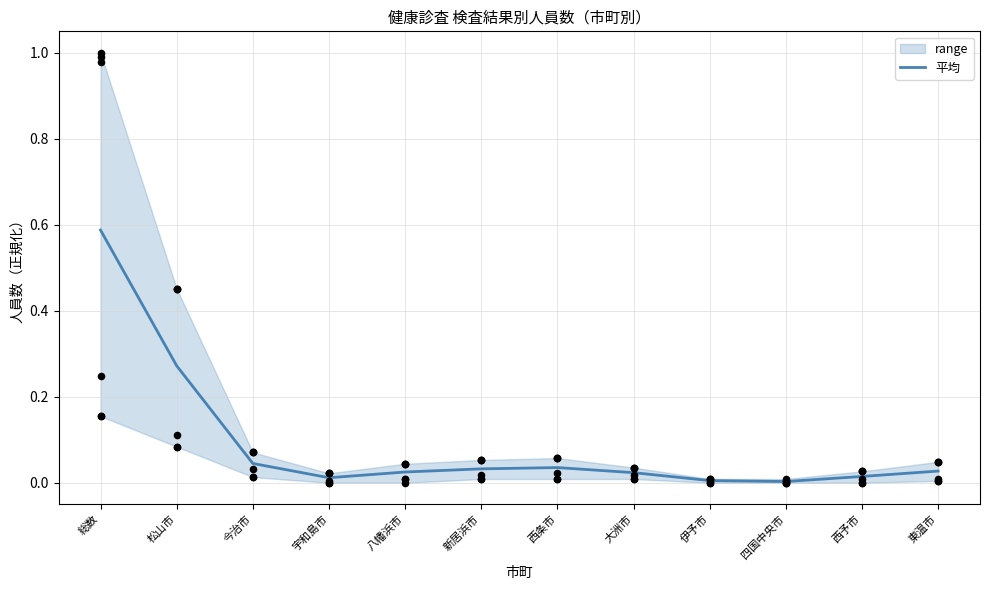

At which category is the sum across all series the highest?

総数